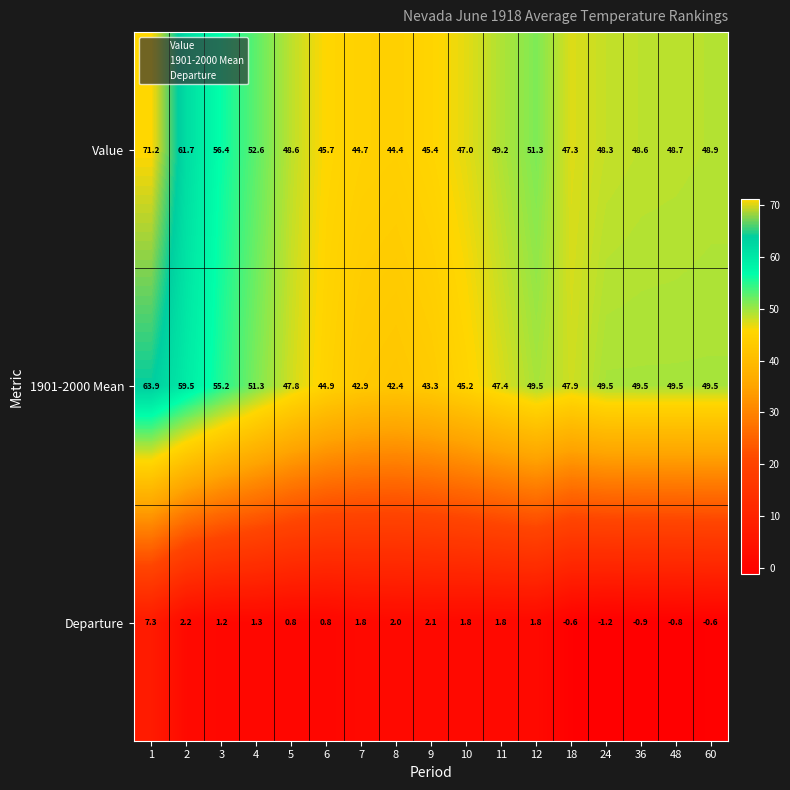

What is the total value across all series at 48?

97.4